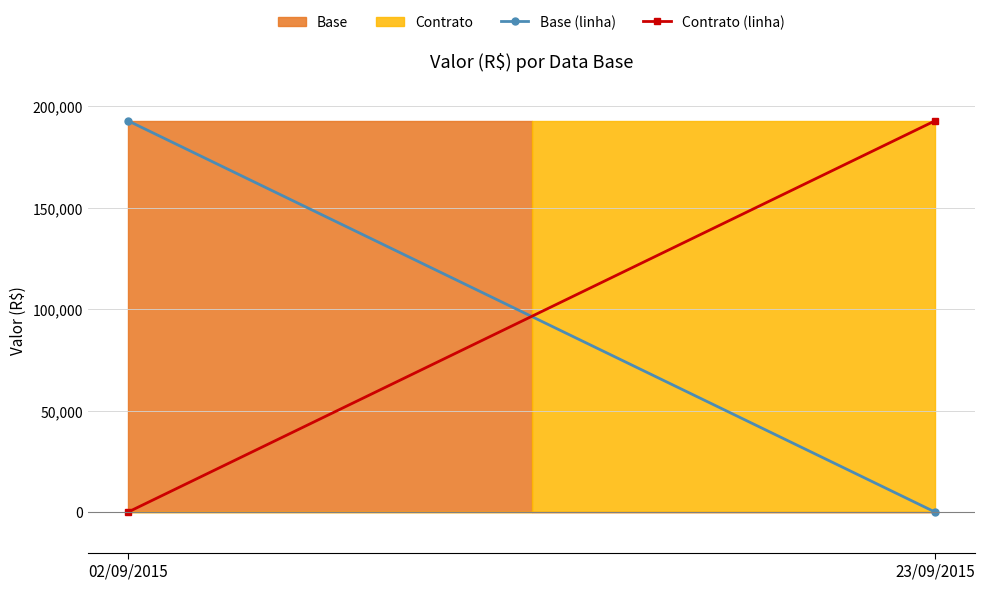

How many lines are shown in the chart?

2